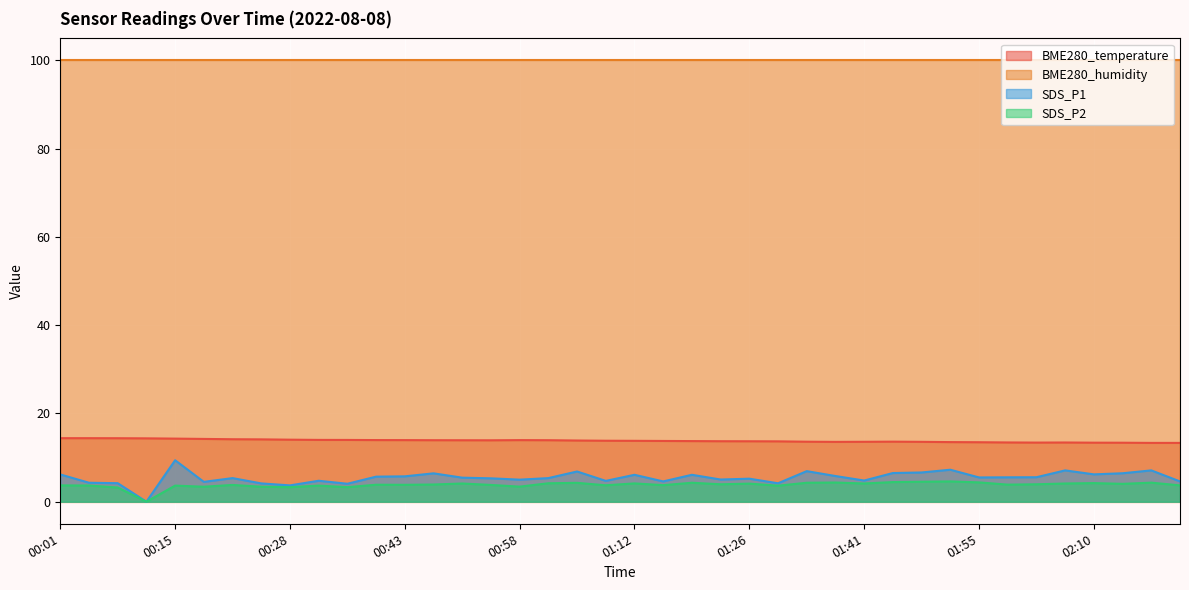

What is the difference between the maximum and minimum values in the SDS_P1 series?

9.4